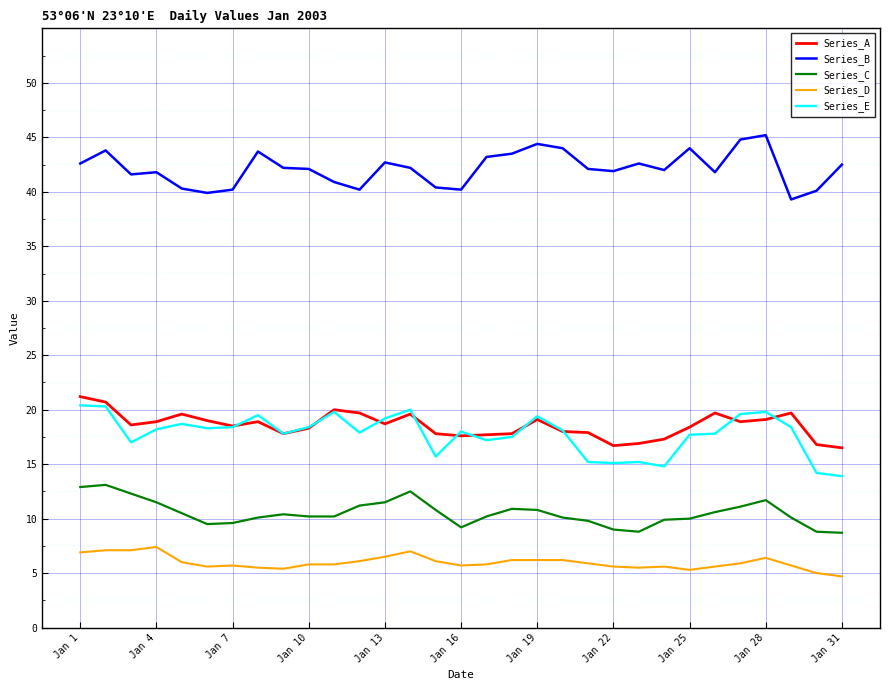

What is the sum of all Series_A values?

575.4